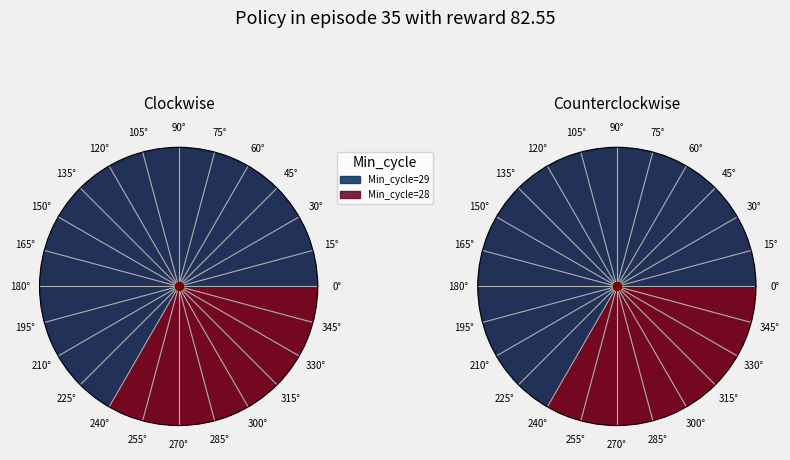

Rank the categories by value from highest to lowest.

28, 28, 28, 28, 29, 29, 29, 29, 29, 29, 29, 29